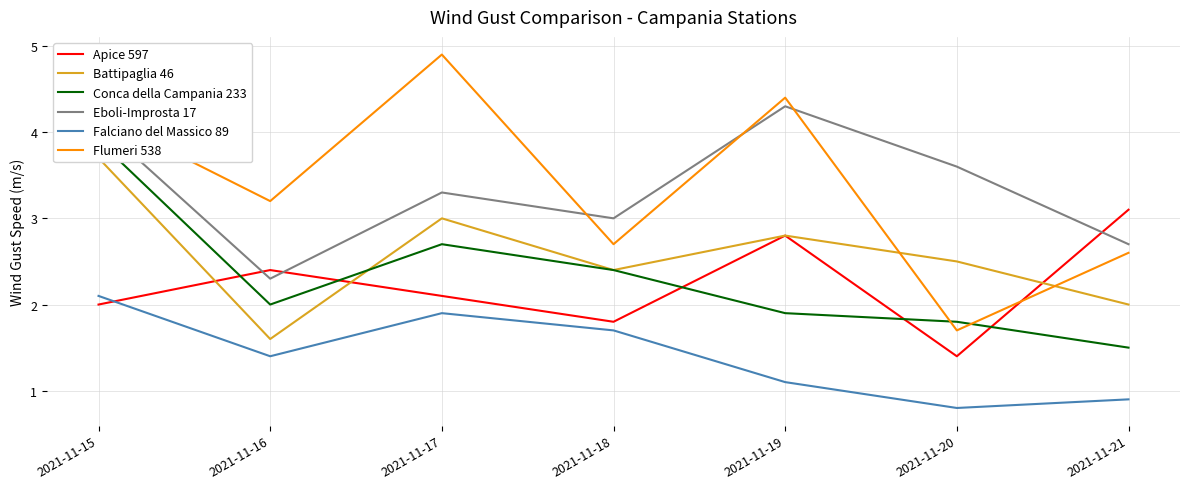

What is the difference between the Apice 597 values at 2021-11-17 and 2021-11-21?

1.0